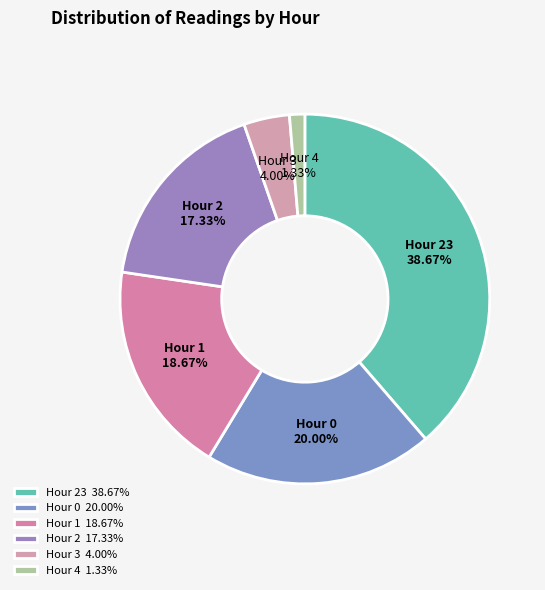

Is there any slice that represents more than half of the pie?

No